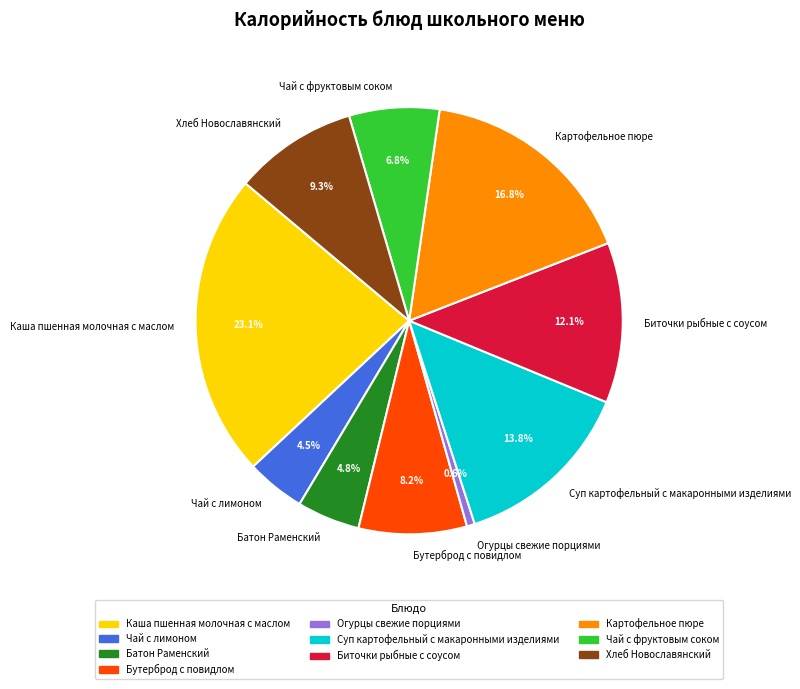

What percentage is the Бутерброд с повидлом slice, to the nearest percent?

8%